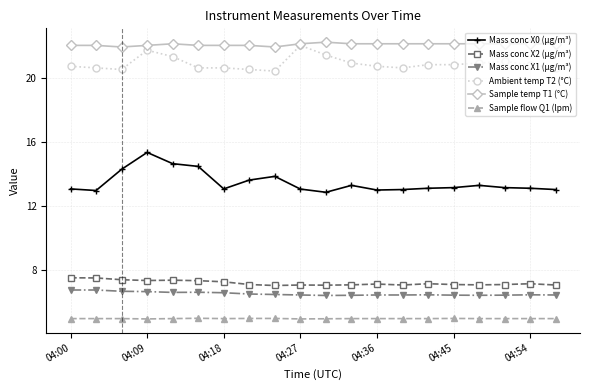

At how many categories does at least one series exceed 19?

20